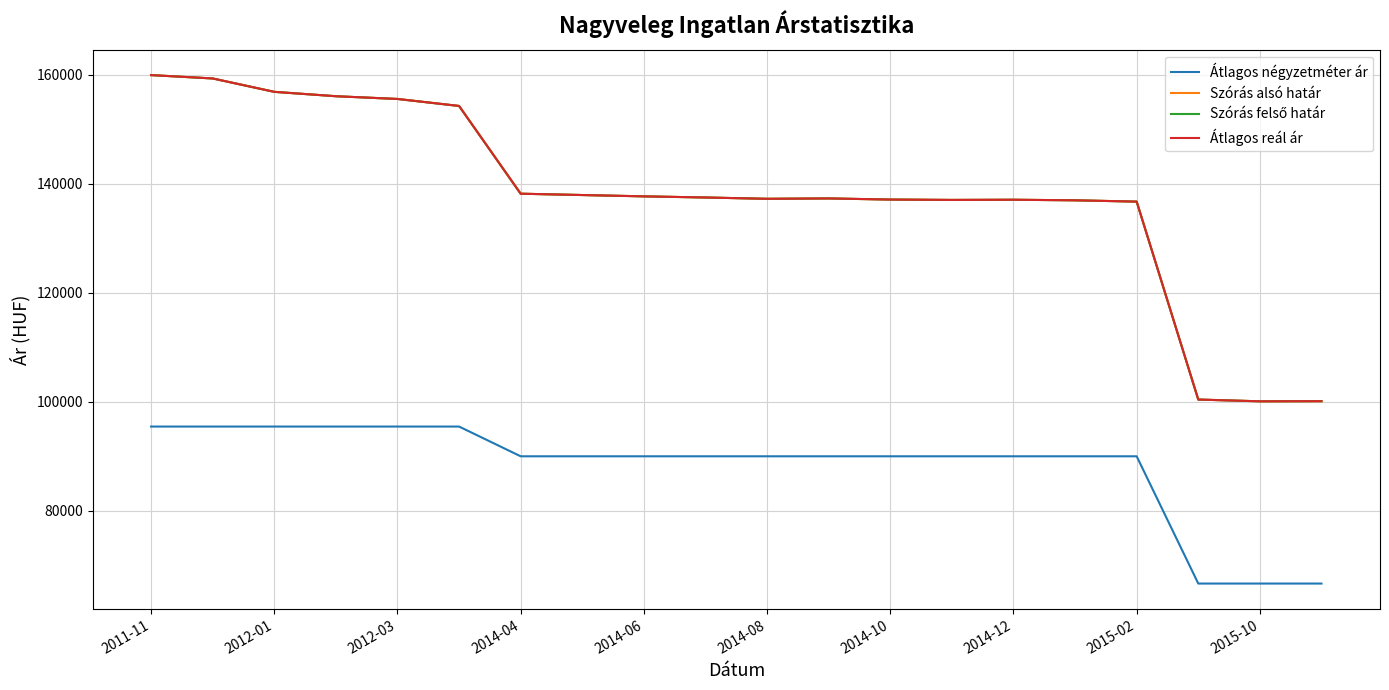

Does the chart have visible grid lines?

Yes